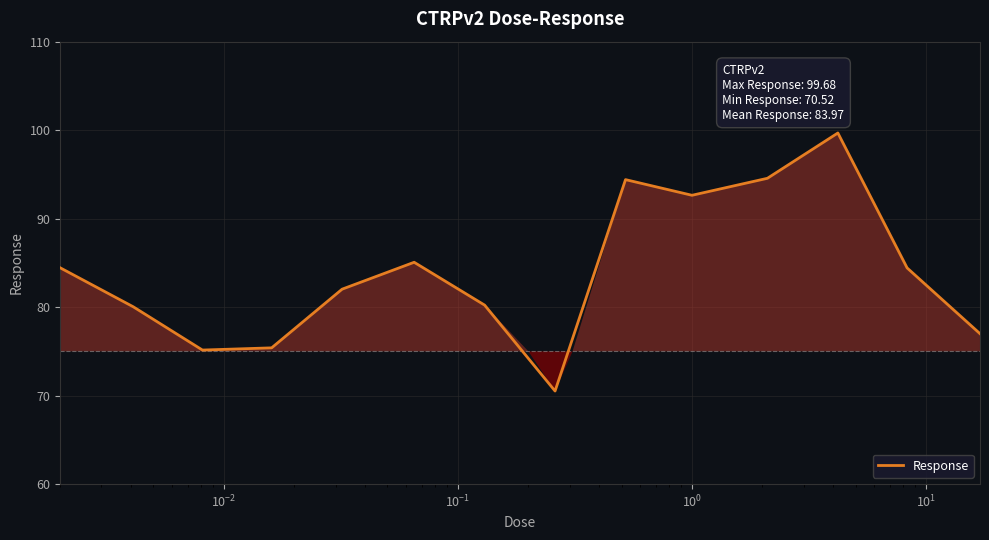

How many distinct data groups are displayed?

1